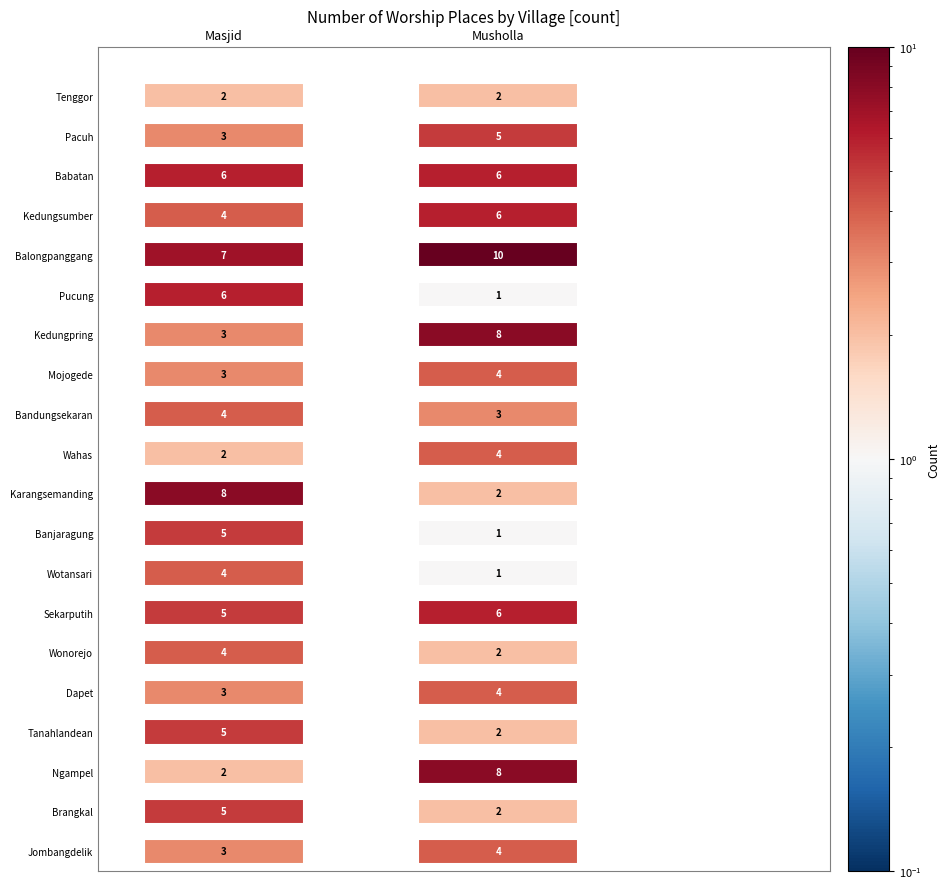

Is it true that Karangsemanding equals 2 at 1?

True